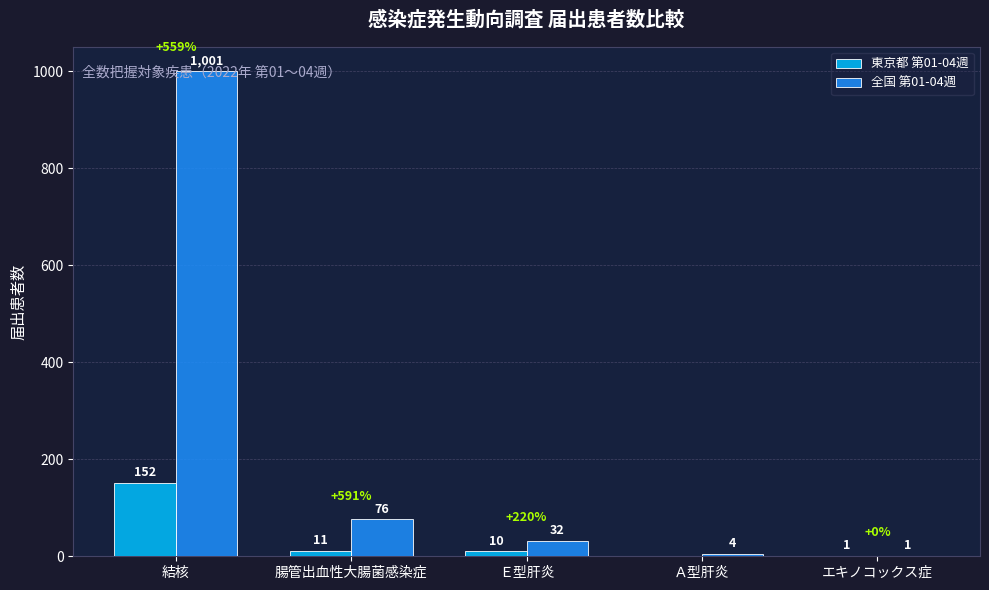

At which label does 全国 第01-04週 first exceed 32?

結核